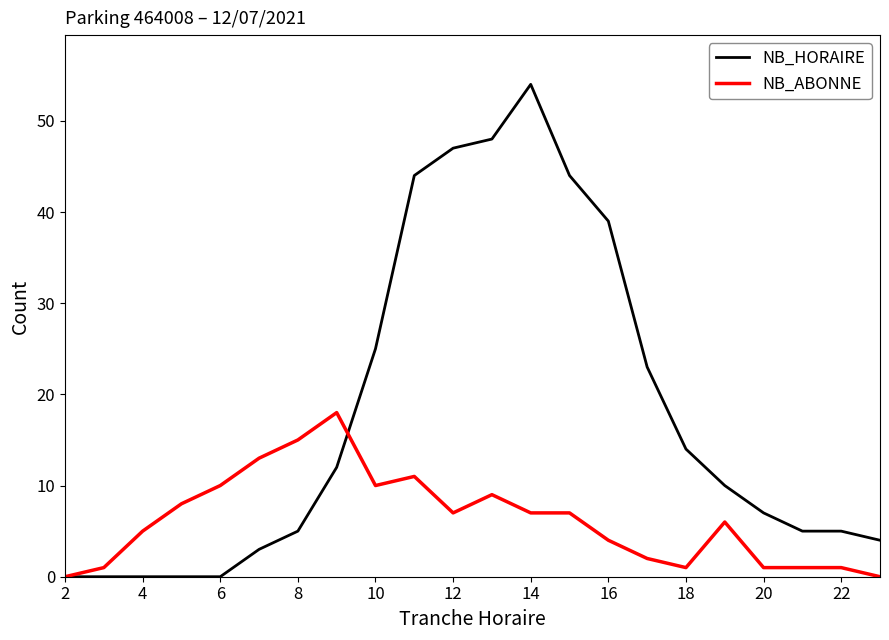

Which series has the largest total across all categories?

NB_HORAIRE